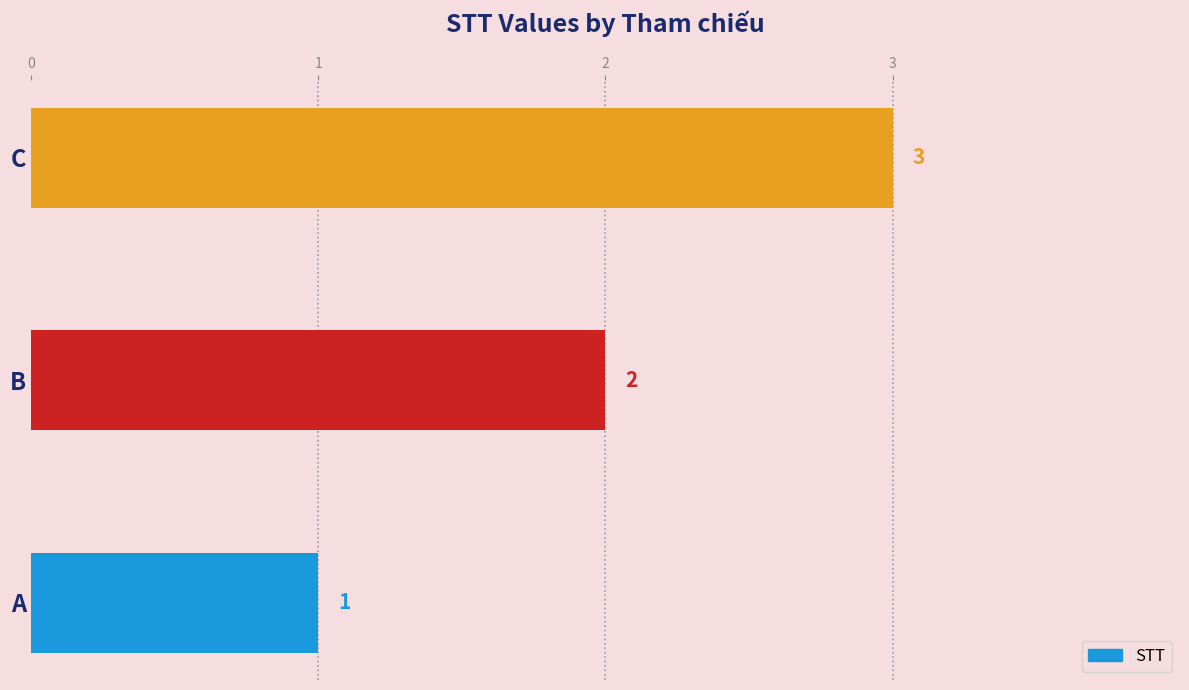

What is the minimum value shown in the chart?

1